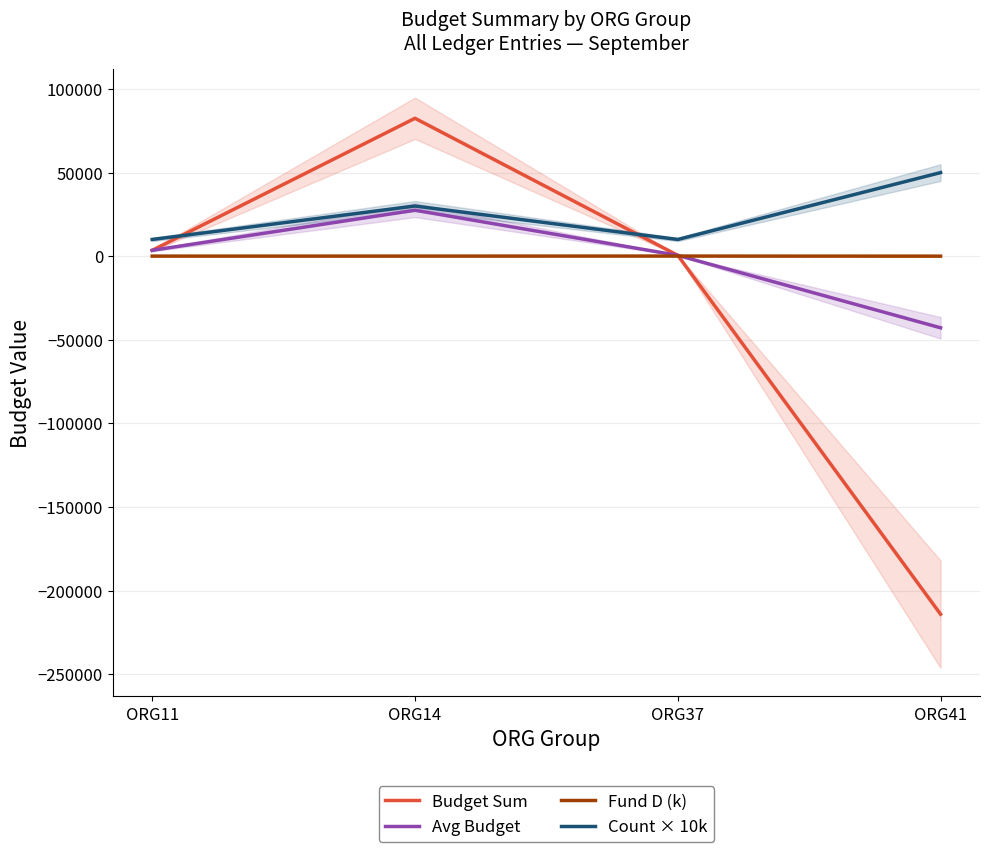

The value of Fund D (k) at ORG37 is 38.7. True or false?

False